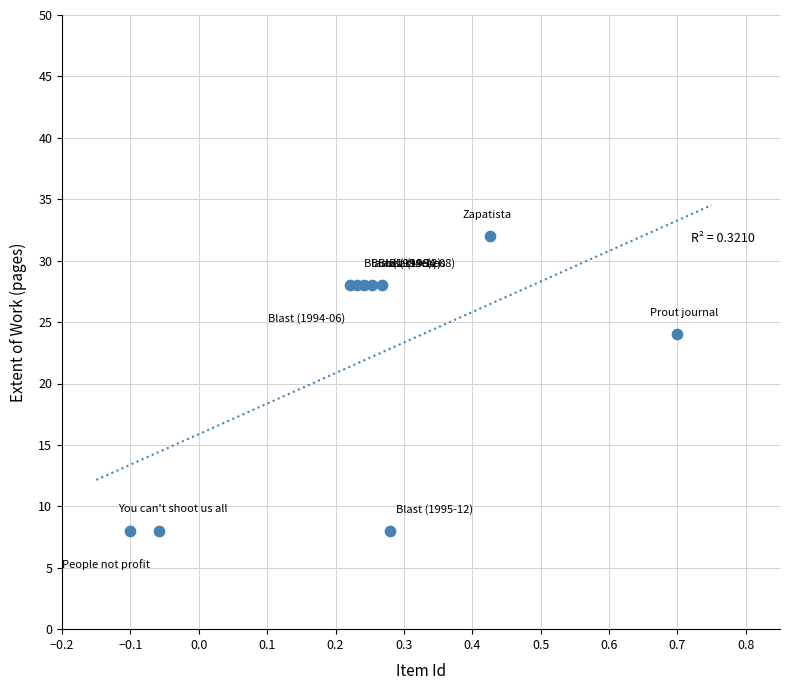

What is the average Y value?

22